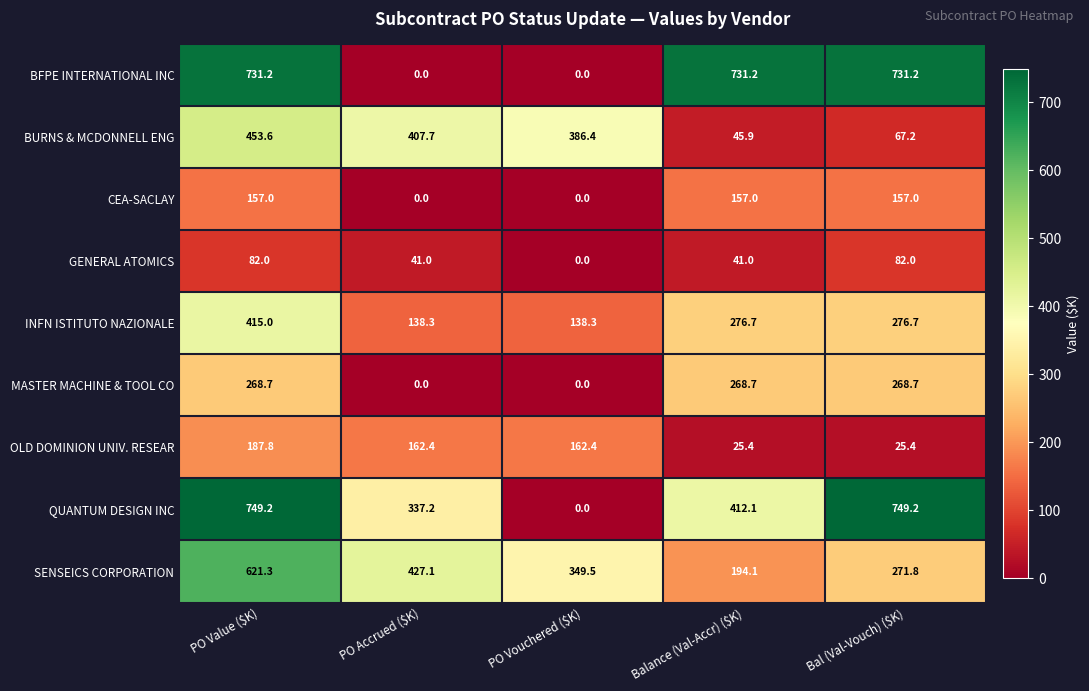

What is the maximum value for BURNS & MCDONNELL ENG?

453.6